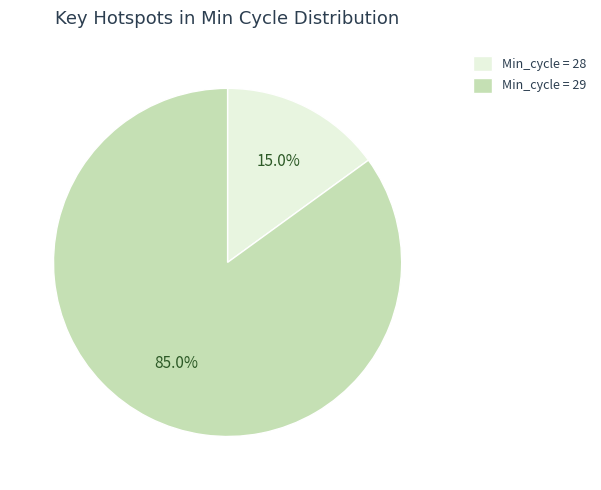

What percentage is NOT represented by Min_cycle = 29?

15.0%